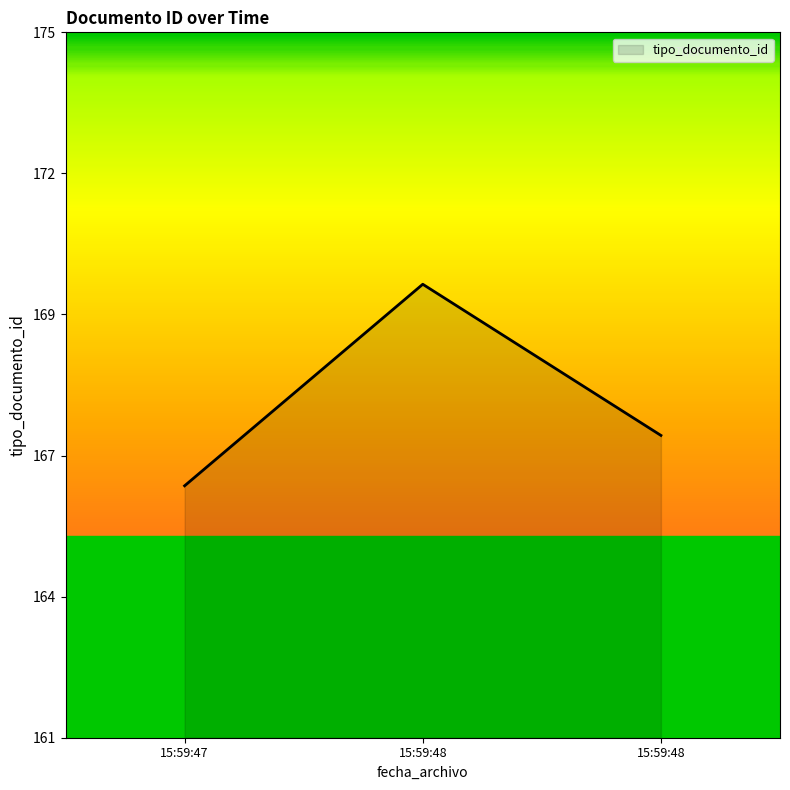

Does the chart display data point markers on the line(s)?

No